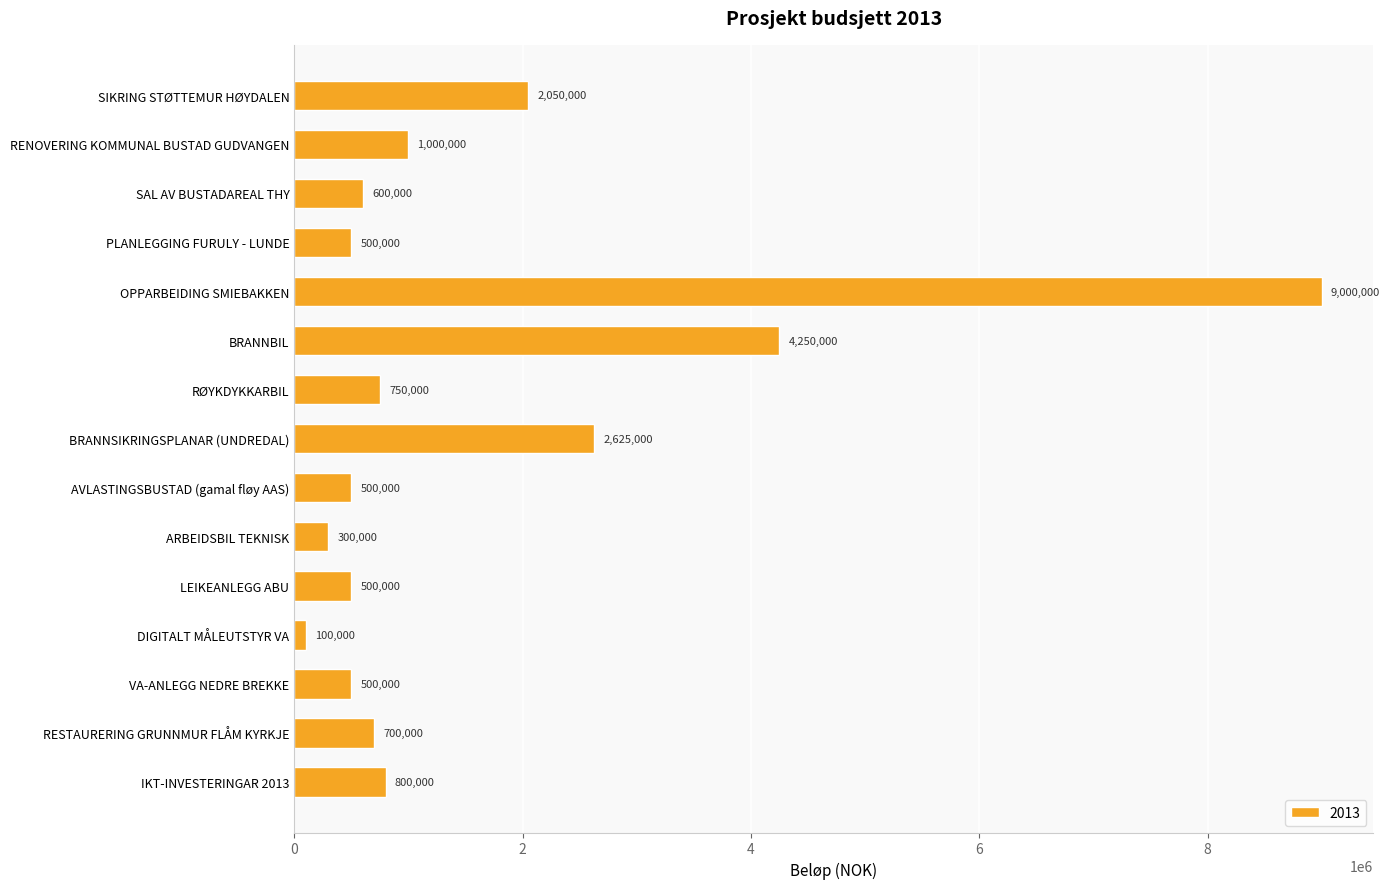

What is the sum of all values?

24175000